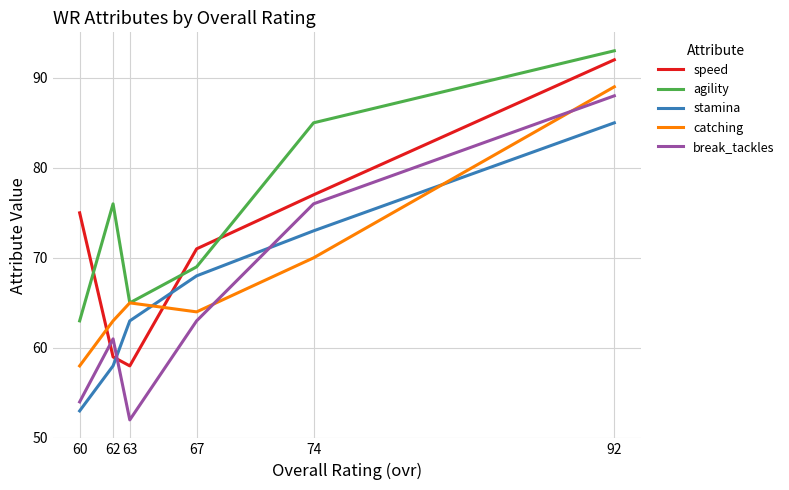

True or false: stamina has more than 2 points higher than both neighbors.

False